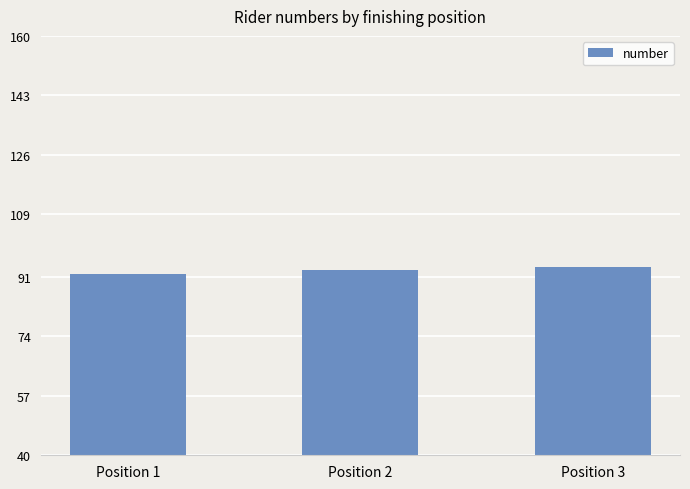

Reading left to right, transcribe all the data shown in this chart.

Position 1=92	Position 2=93	Position 3=94